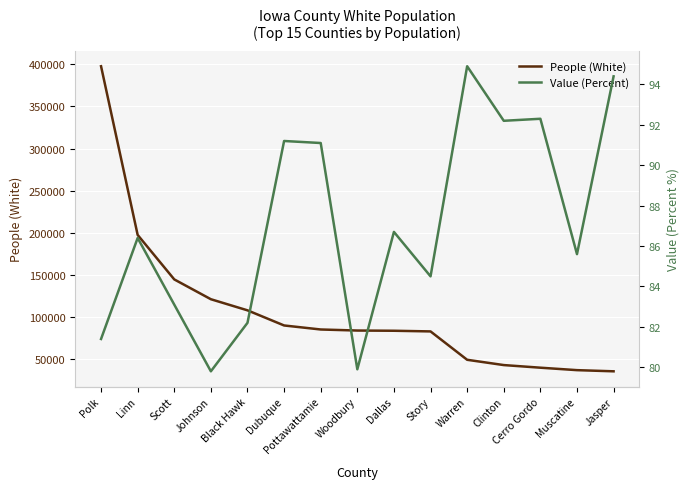

True or false: Value (Percent) and People (White) cross at least once.

False